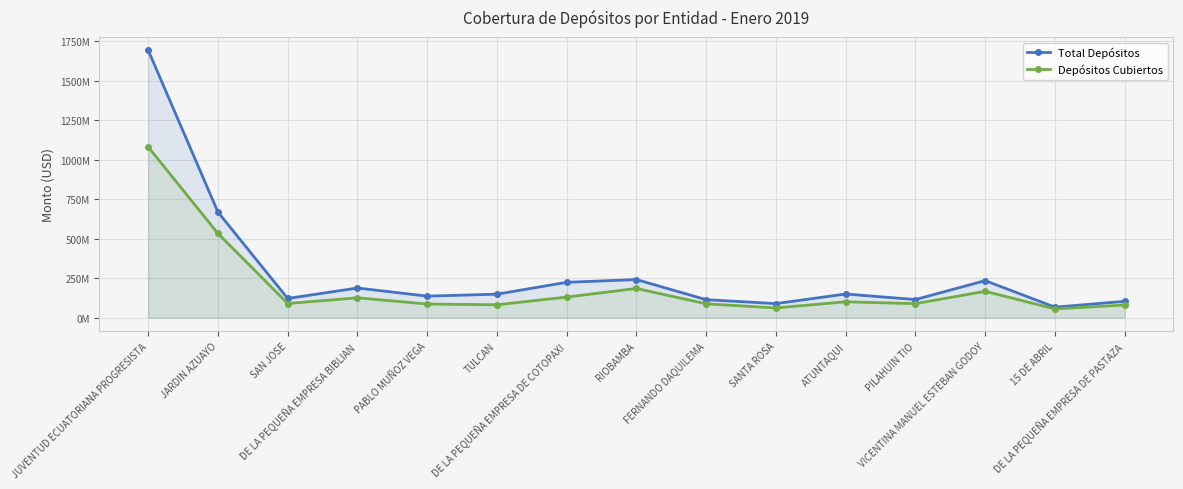

At which category is the sum across all series the highest?

JUVENTUD ECUATORIANA PROGRESISTA